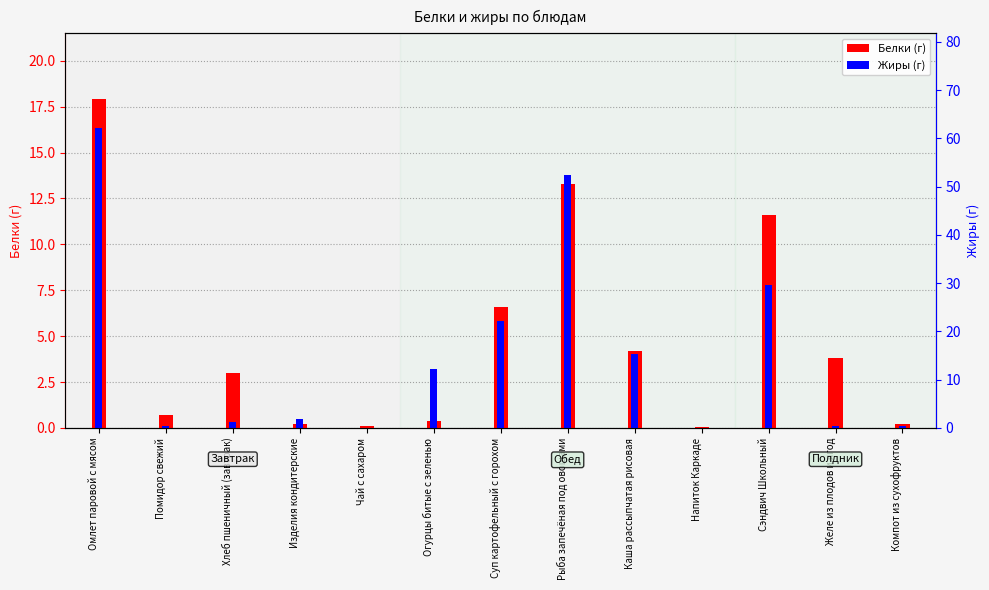

What is the difference between the second highest and minimum values in the Белки (г) series?

13.2